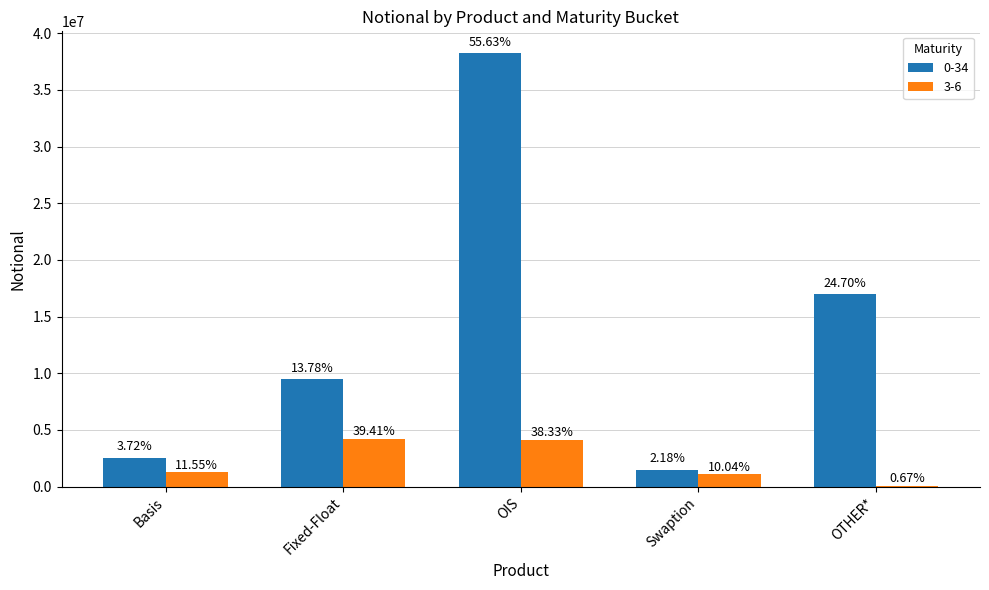

List the labels in order of 3-6 value, largest first.

Fixed-Float, OIS, Basis, Swaption, OTHER*